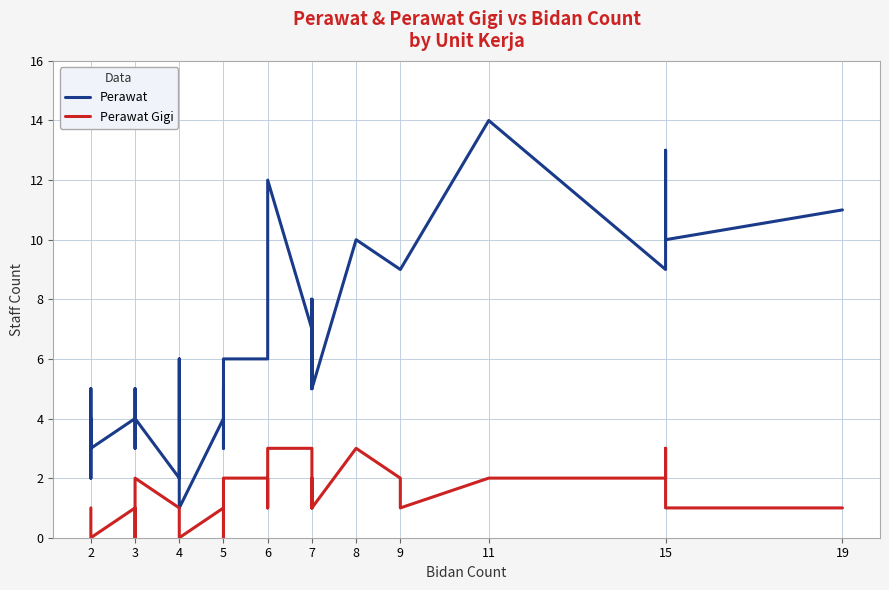

At how many categories does at least one series exceed 1?

39